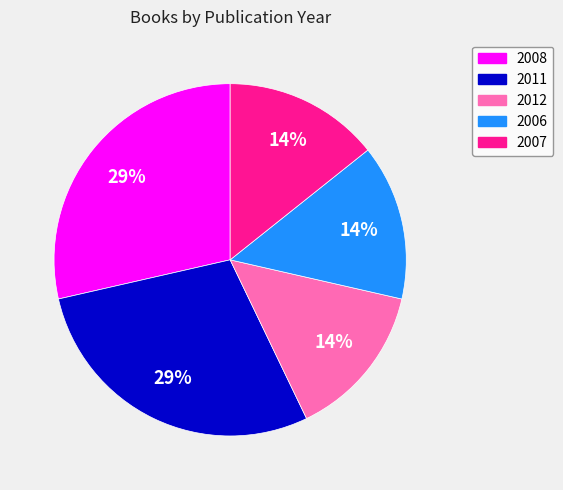

Is there any slice that represents more than half of the pie?

No